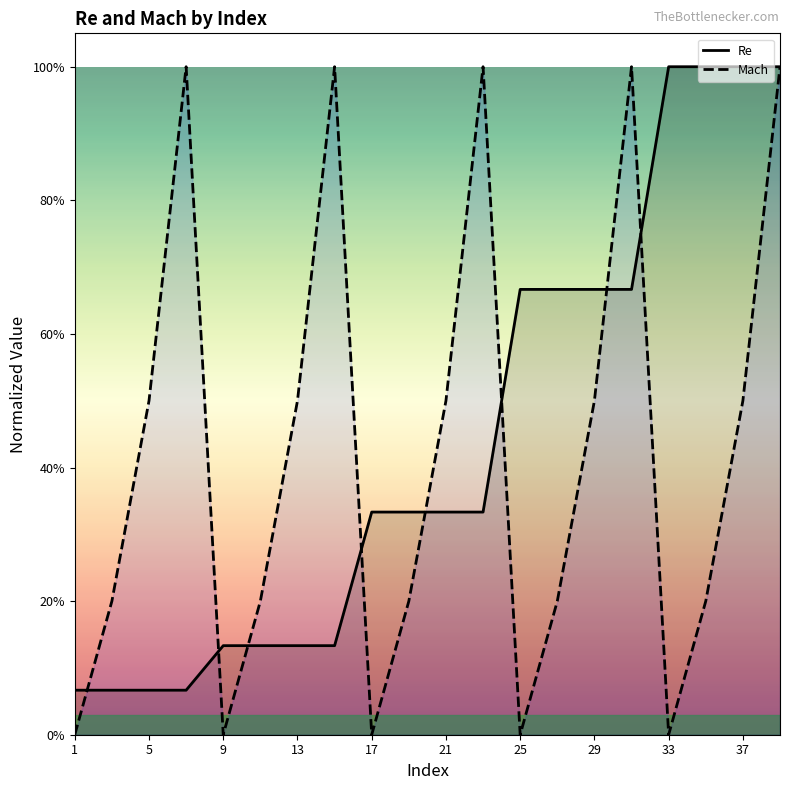

What is the value of the Re point at the 16th from the left?

0.7